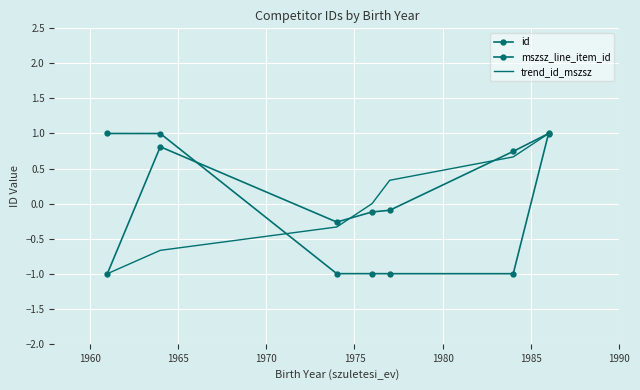

What is the maximum value shown in the chart?

1.0